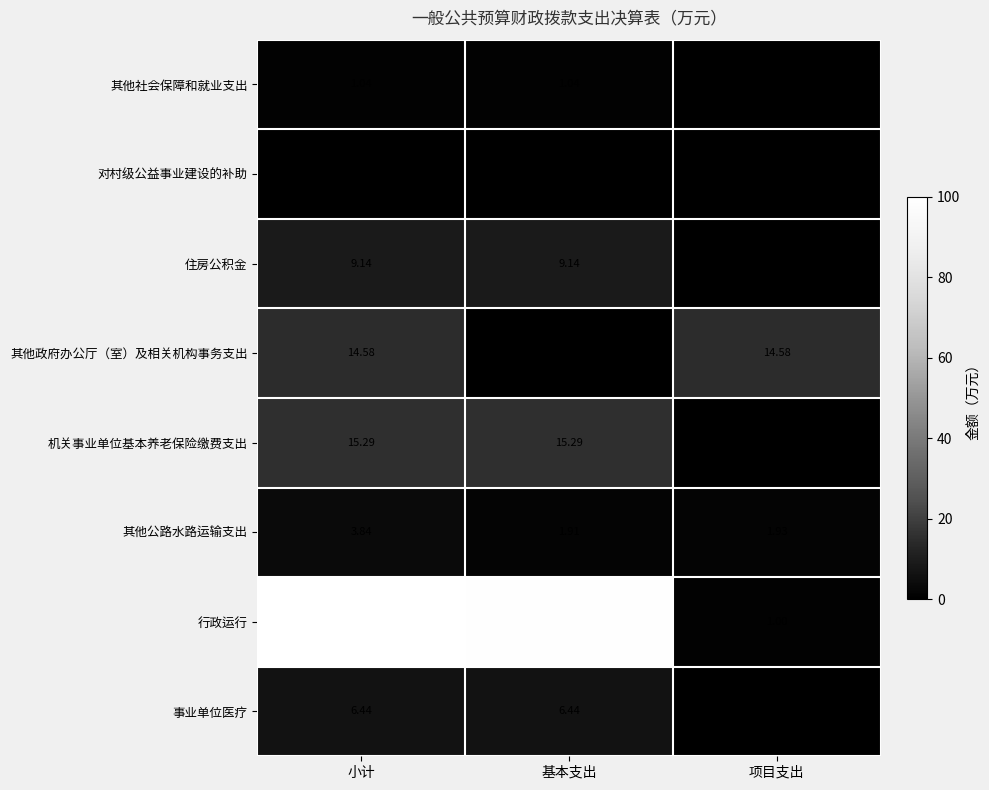

What is the total value across all series at 项目支出?

17.5